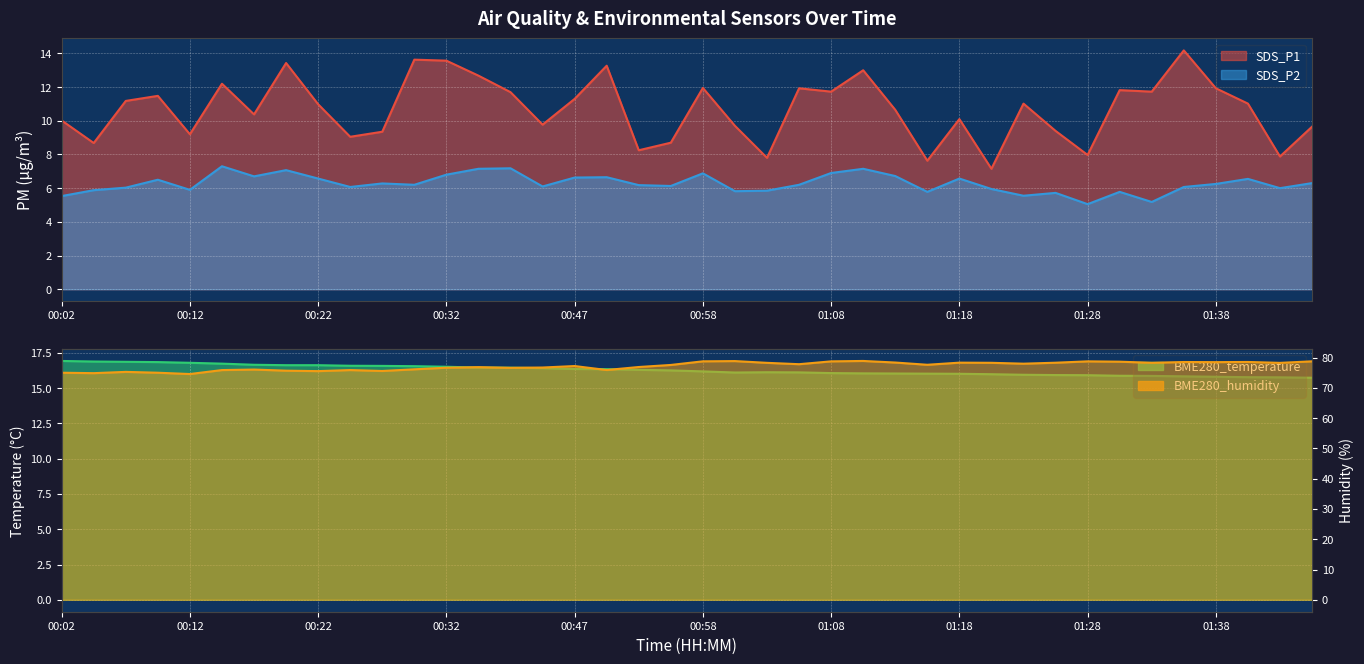

What is the spread (max minus min) of values at 01:05?

71.7